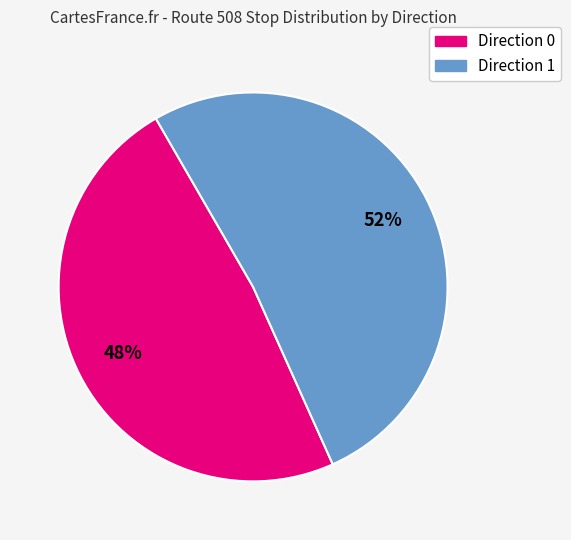

What is the largest slice in the pie chart?

Direction 1